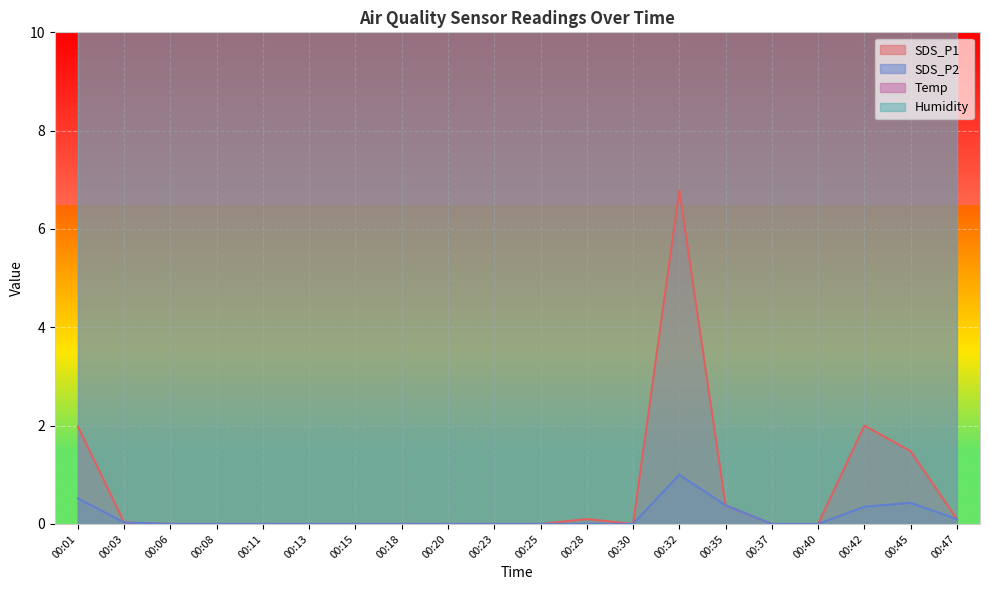

What is the difference between the highest and lowest values at 00:18?

11.7